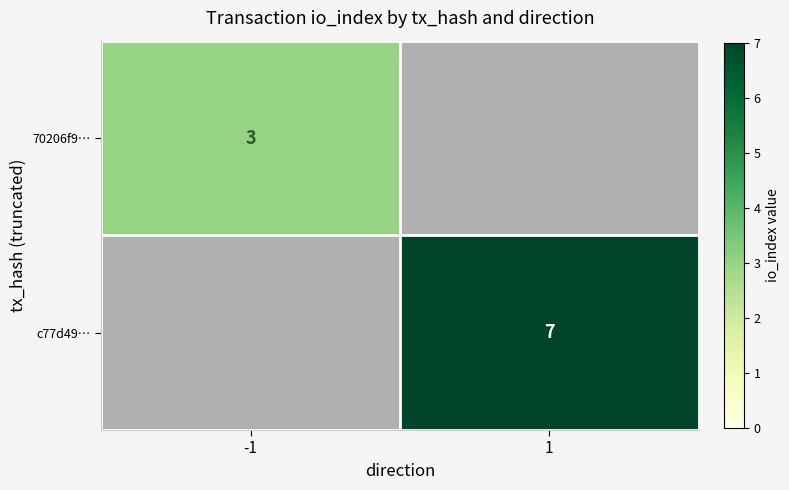

True or false: c77d49… has a value of 7 at 1.

True